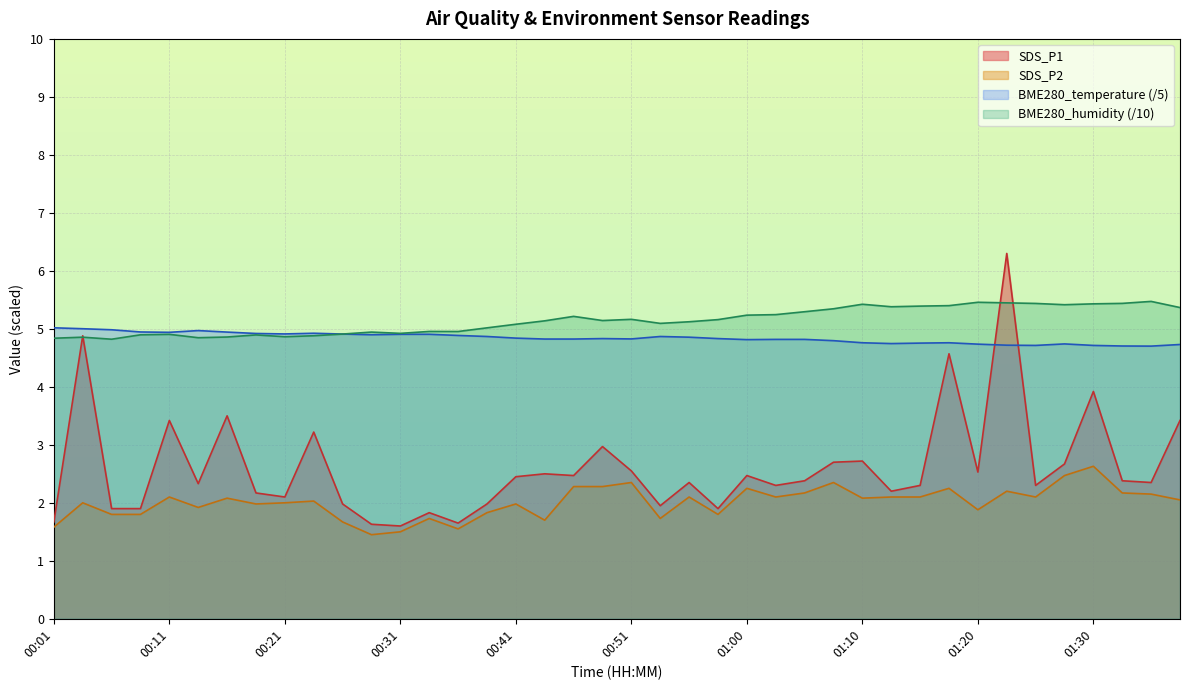

Which category has the lowest value in the SDS_P2 series?

00:28